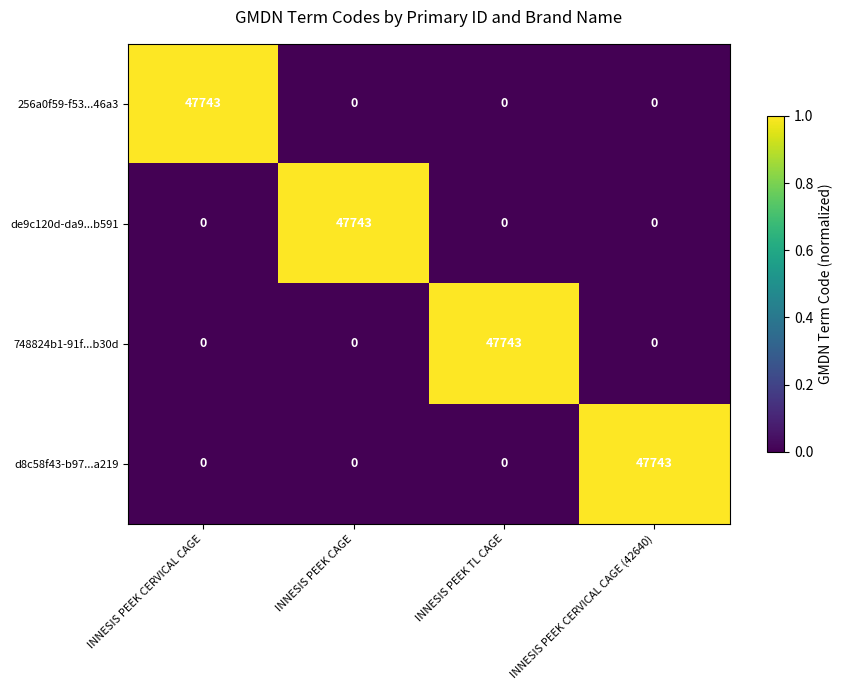

Count the number of categories in the chart.

4